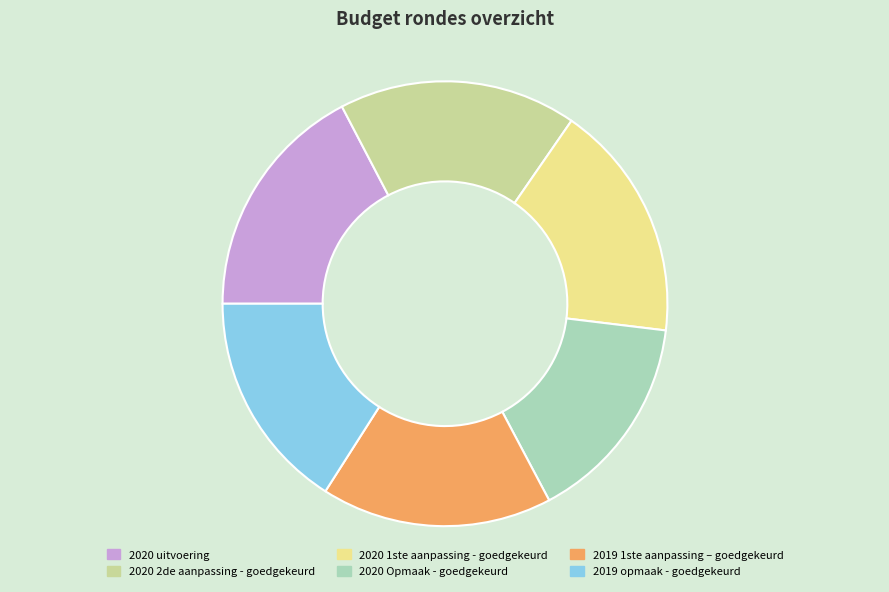

Do 2019 1ste aanpassing – goedgekeurd and 2020 Opmaak - goedgekeurd together represent more than half of the pie?

No